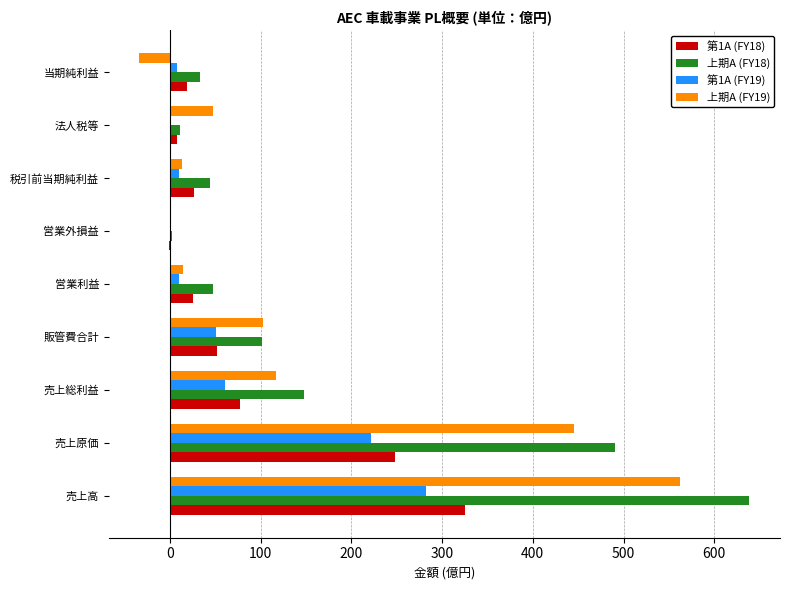

Is the value of 上期A (FY19) at 営業外損益 greater than the value of 第1A (FY18) at 売上原価?

No